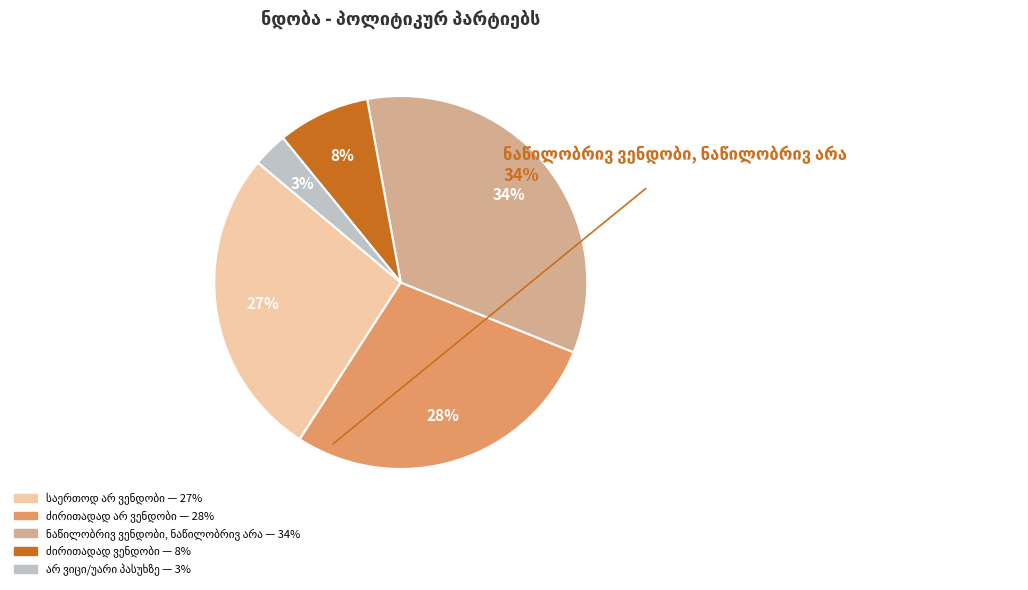

Is there any slice that represents more than half of the pie?

No